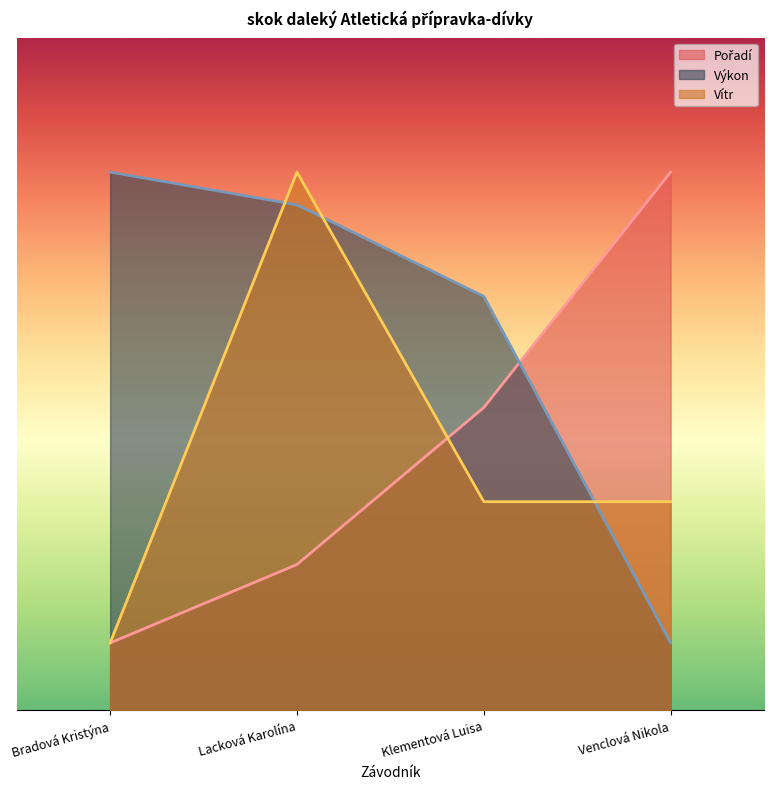

What are all the series names shown in the legend?

Pořadí, Výkon, Vítr